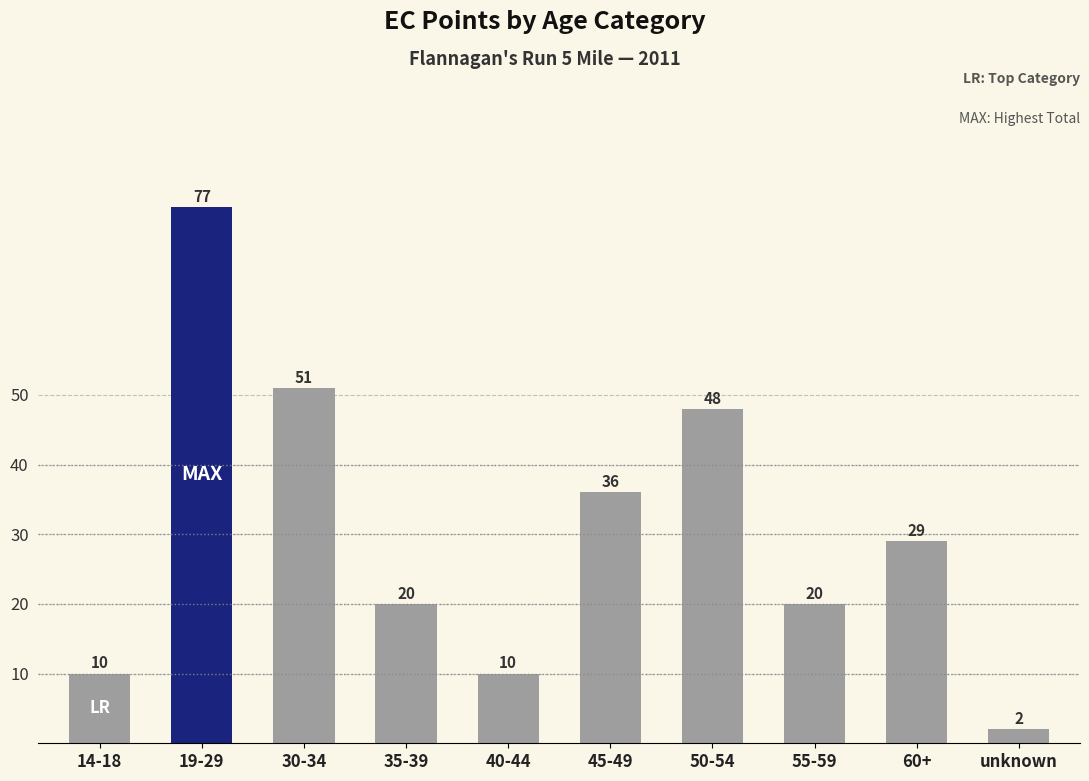

What is the minimum value shown in the chart?

2